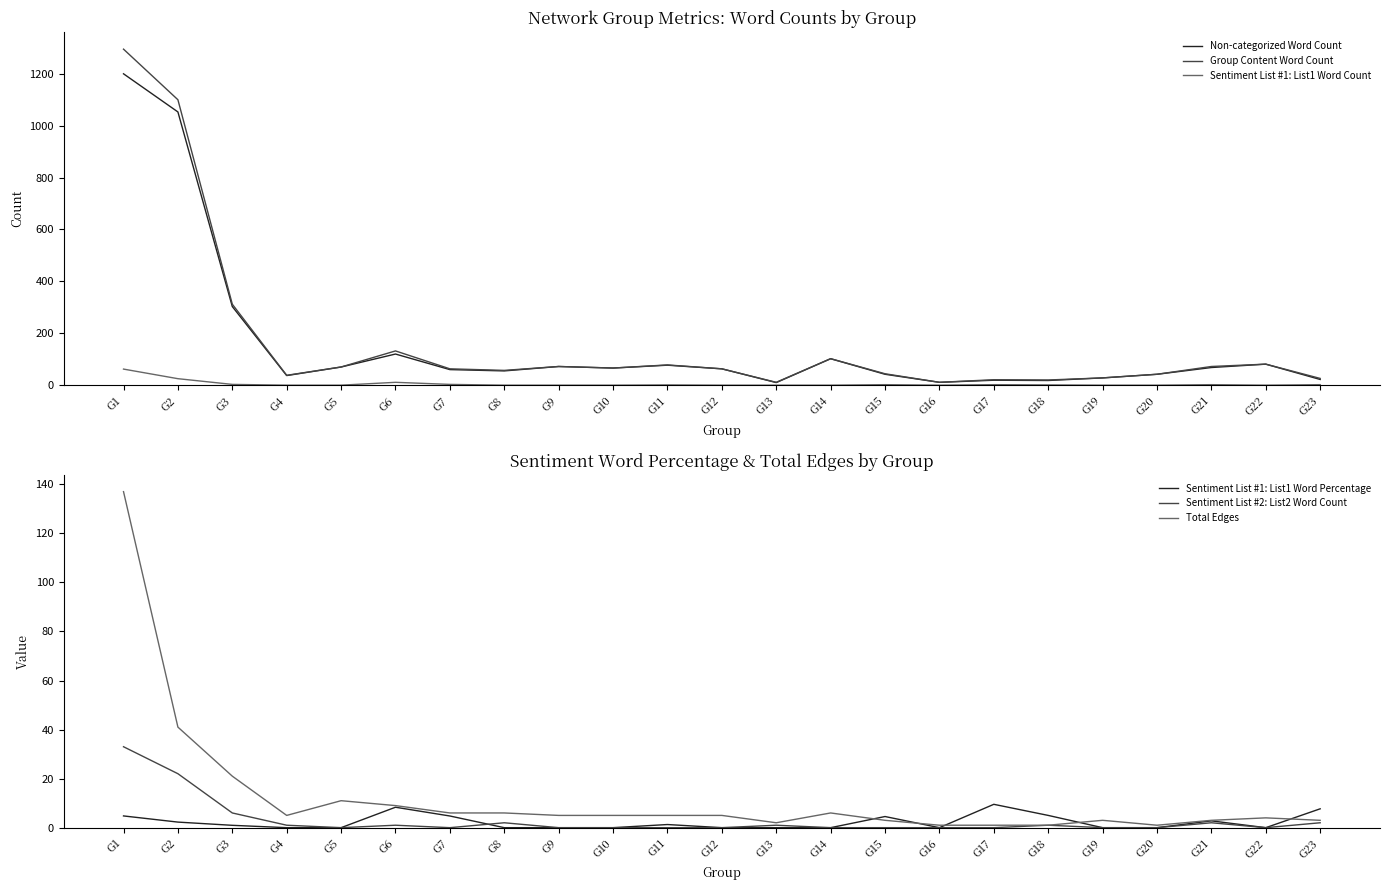

What is the approximate value of Total Edges at G18?

1.0